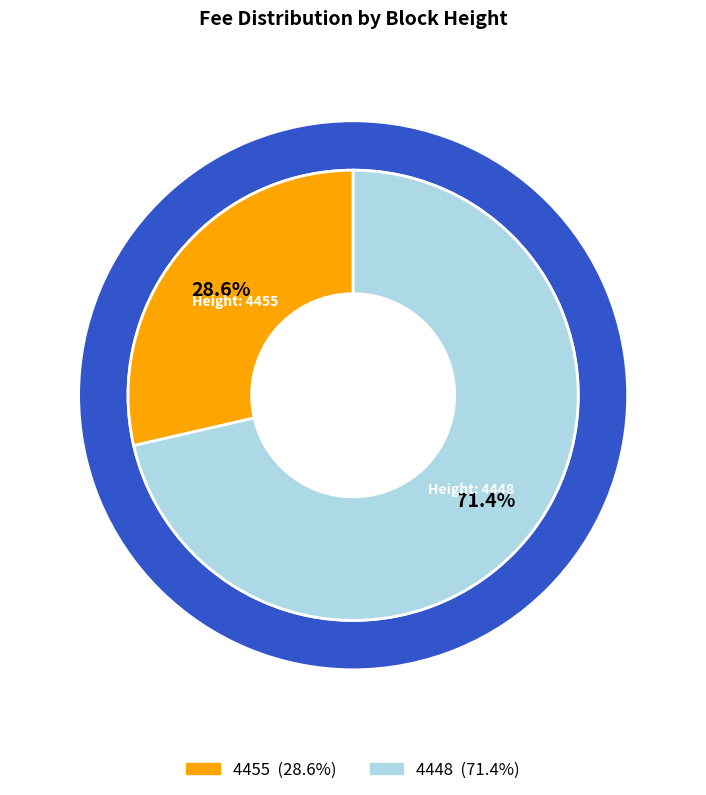

Which category accounts for the majority?

4448